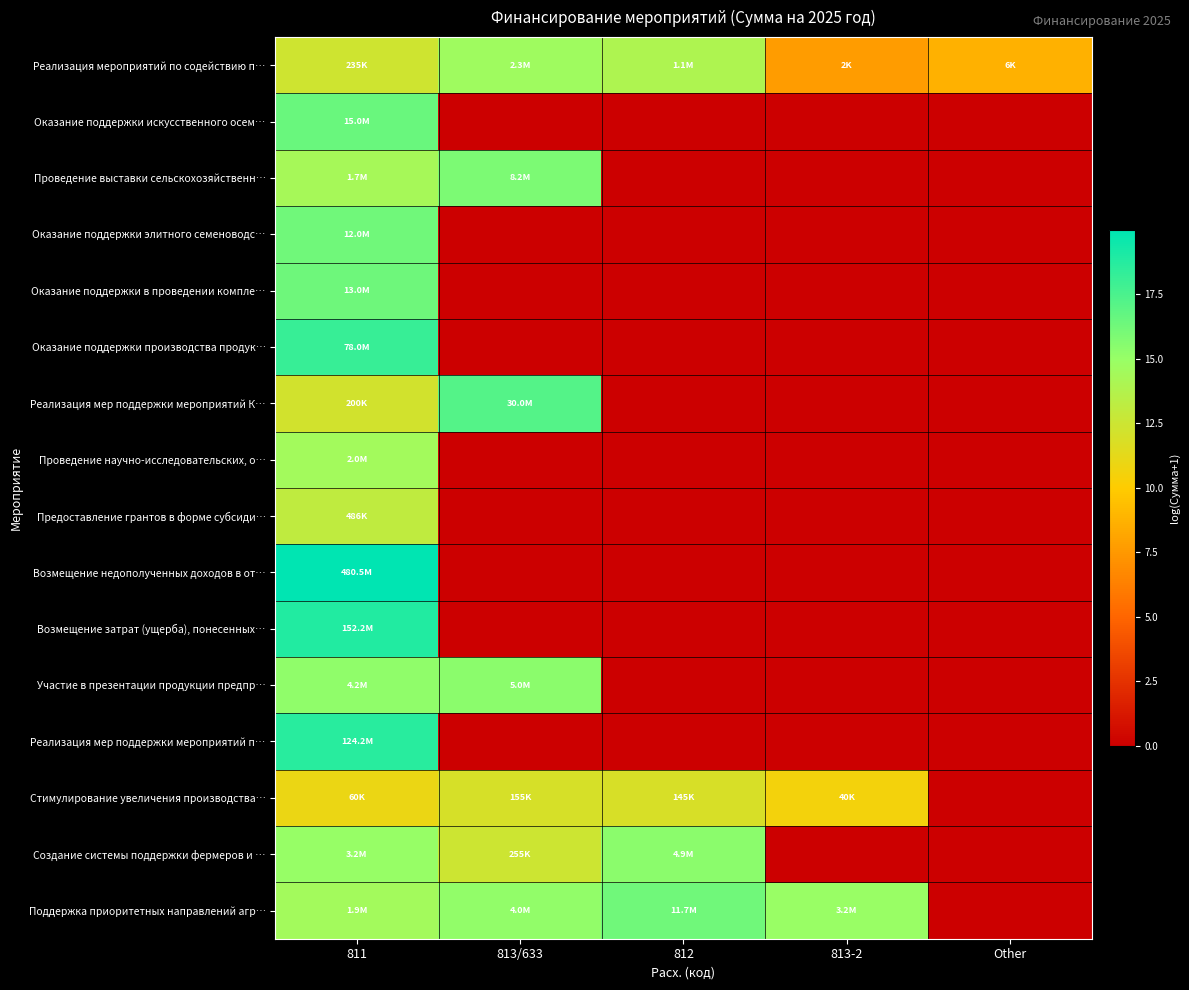

What is the spread (max minus min) of values at 813-2?

15.0